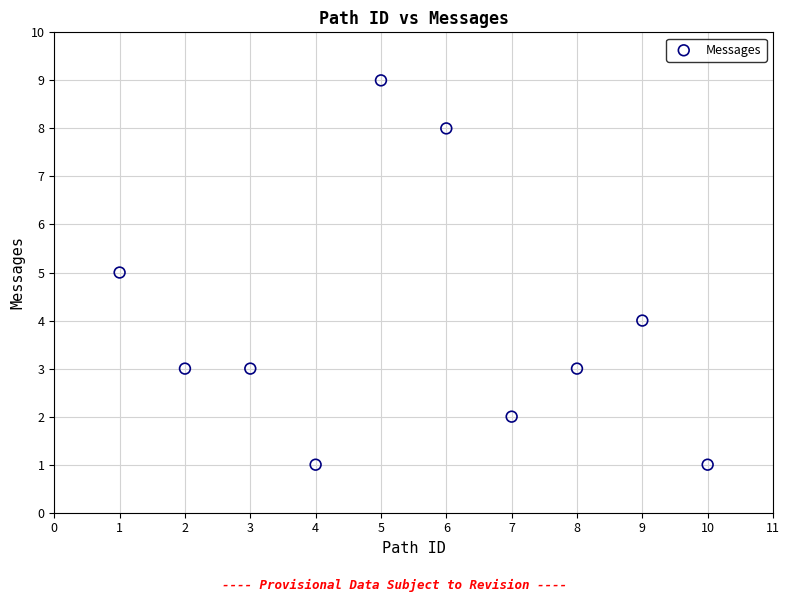

What is the range of Y values (max minus min)?

8